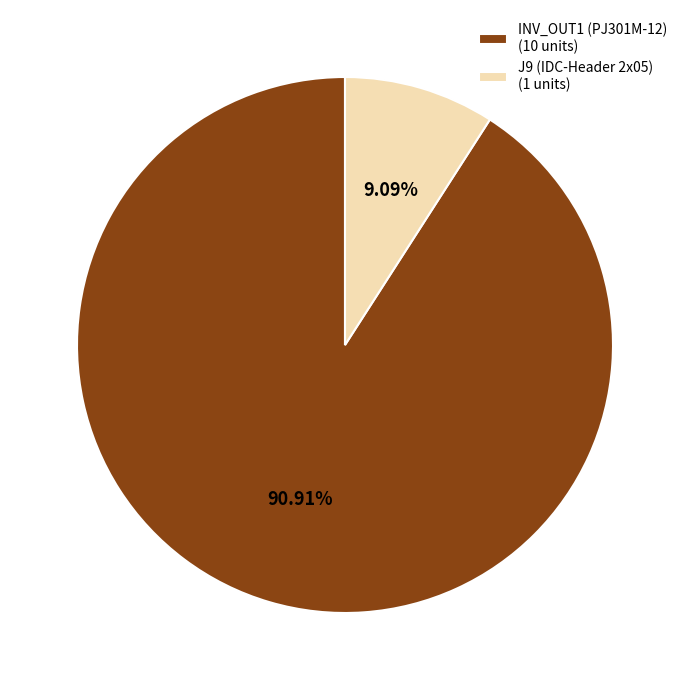

Which has a higher value, INV_OUT1 (PJ301M-12) or J9 (IDC-Header 2x05)?

INV_OUT1 (PJ301M-12)